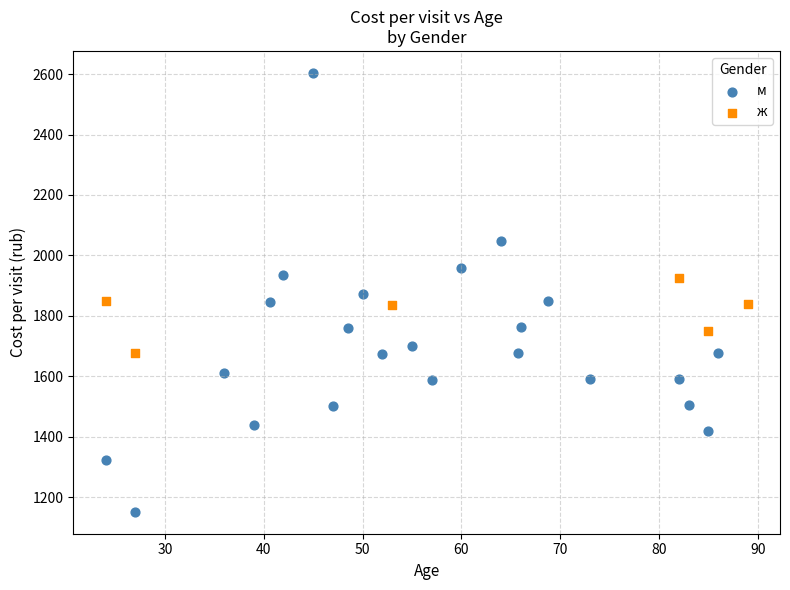

Which series has the largest Y range (max minus min)?

м